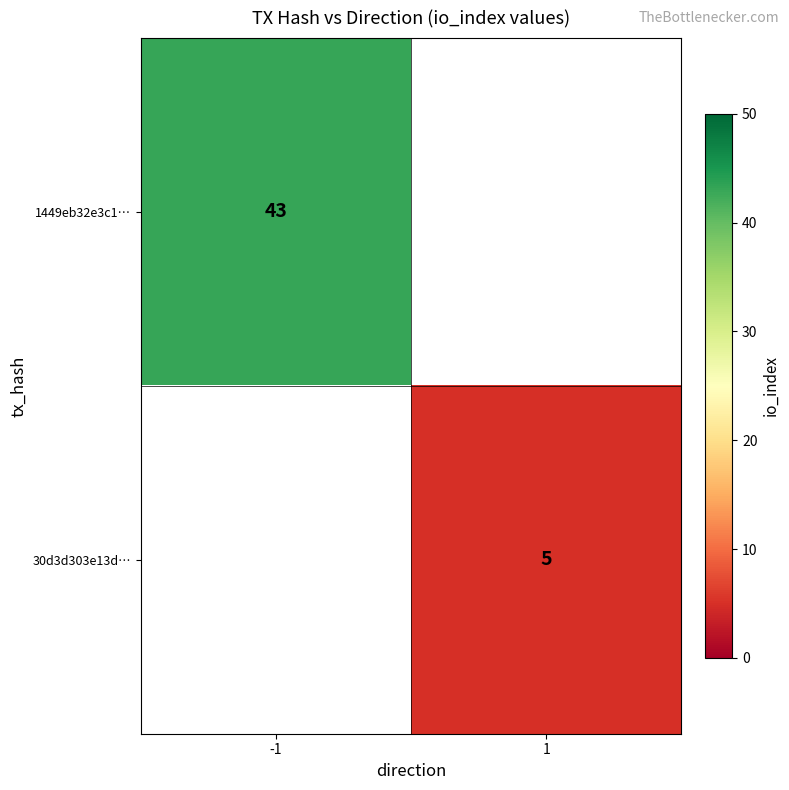

How many data points does each series have?

2